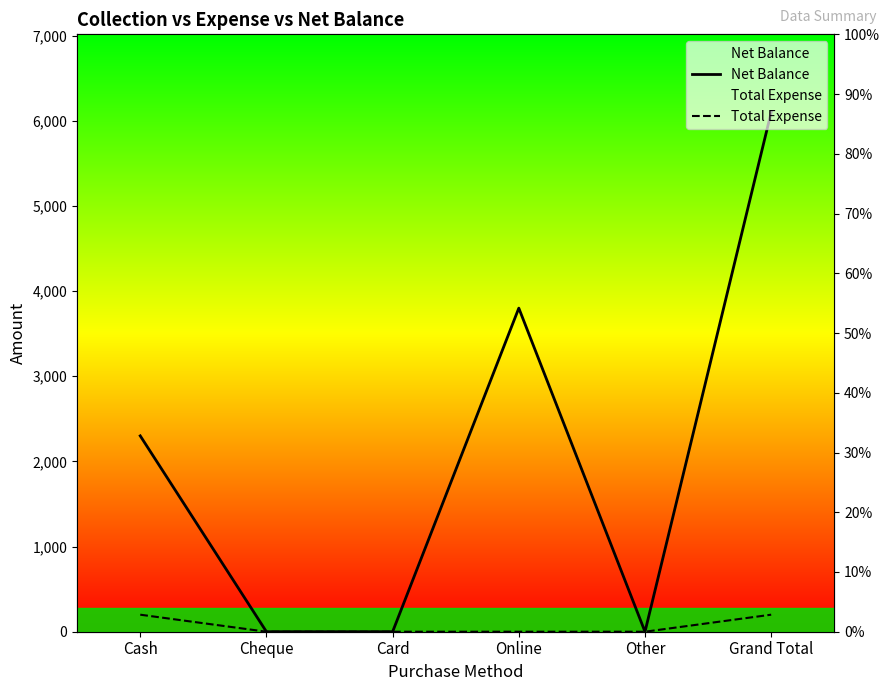

True or false: Net Balance has more than 1 interior local peaks.

False